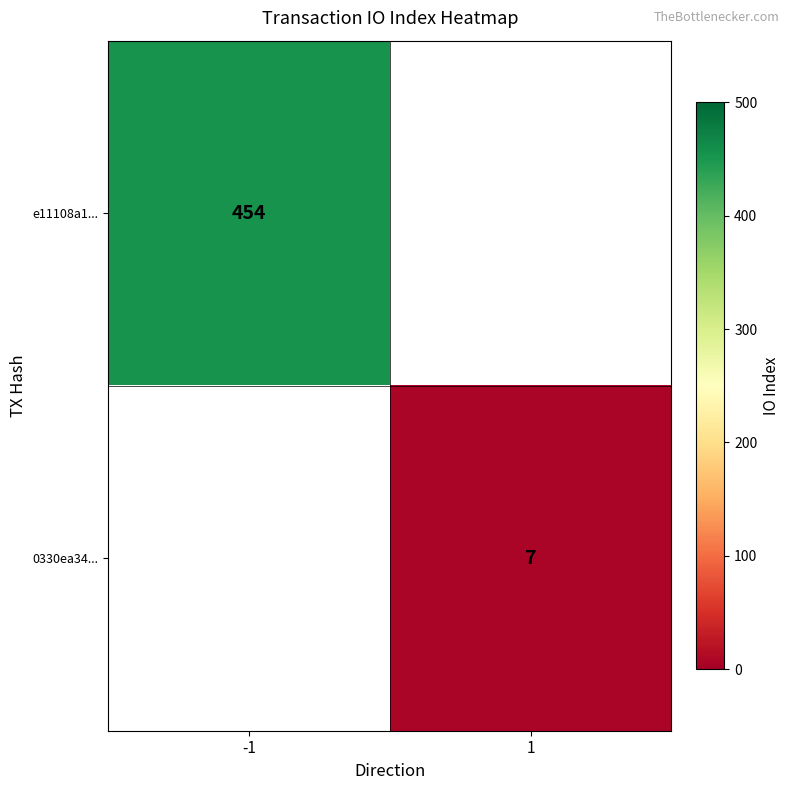

True or false: e11108a1... has a value of 454 at -1.

True